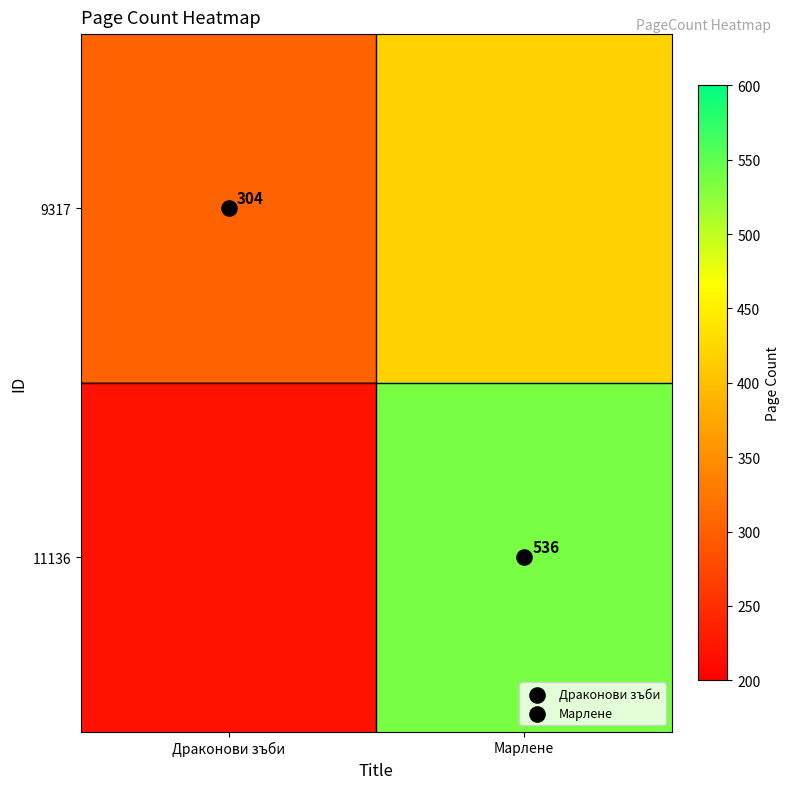

How many data points does each series have?

2